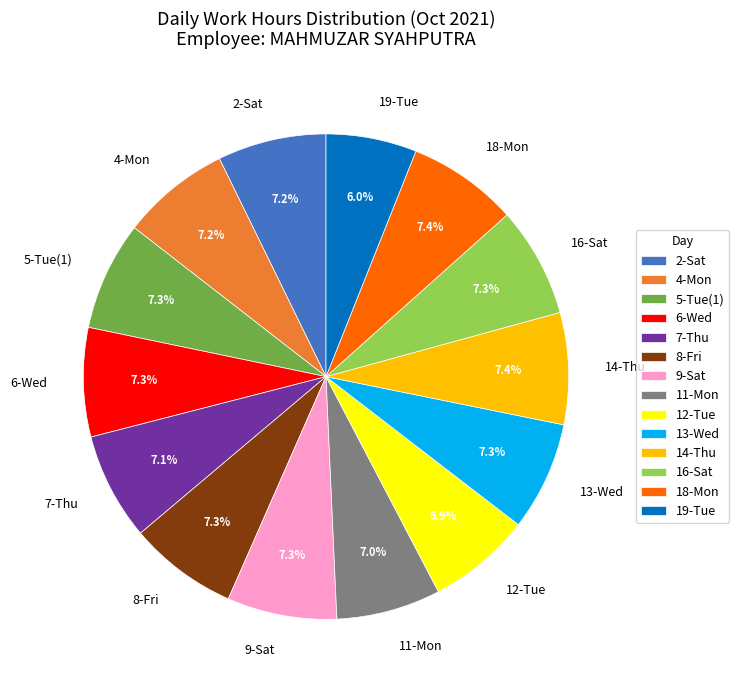

To the nearest percent, what portion does 11-Mon represent?

7%